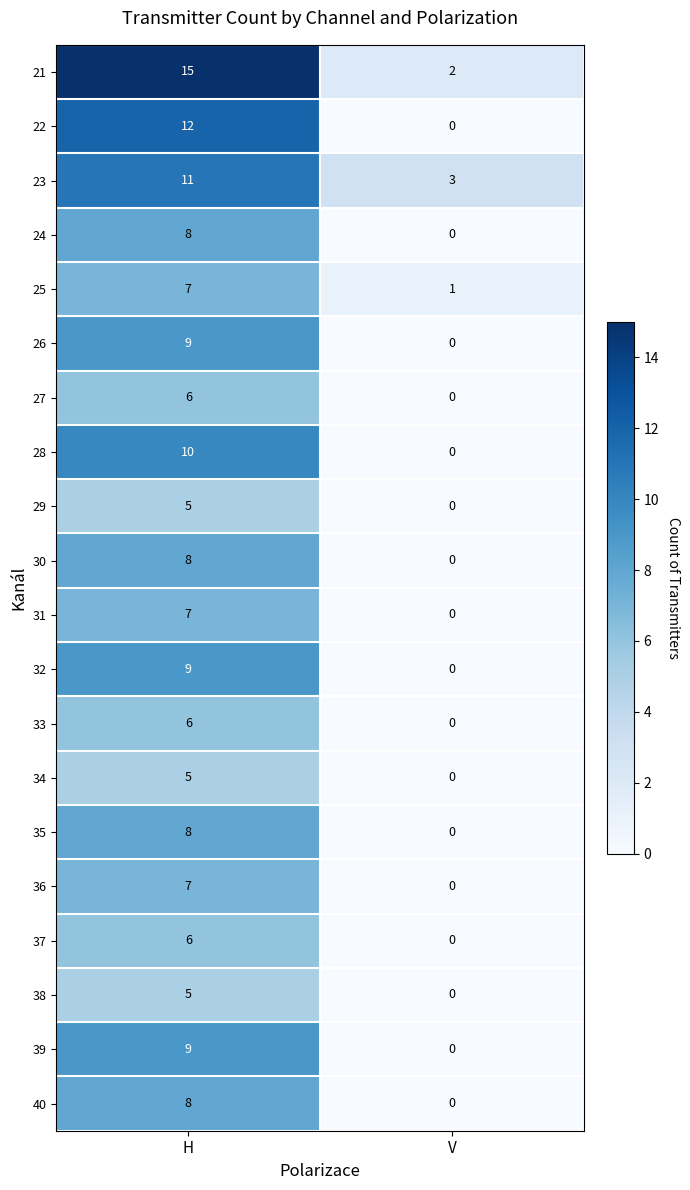

Which category has the lowest value in the 26 series?

V